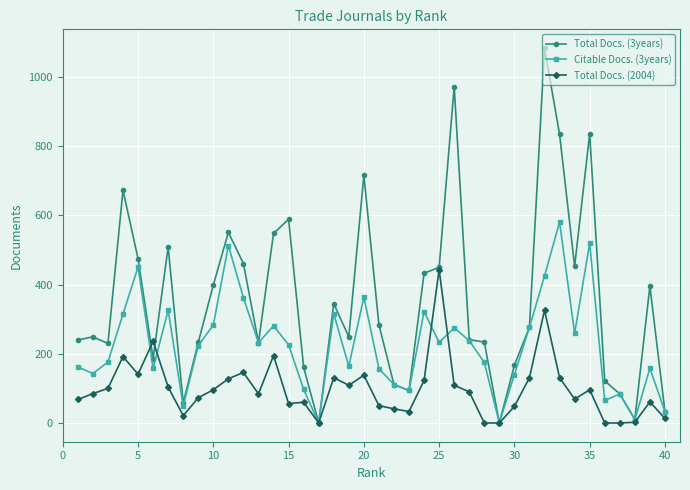

True or false: Total Docs. (3years) has more than 0 interior local peaks.

True